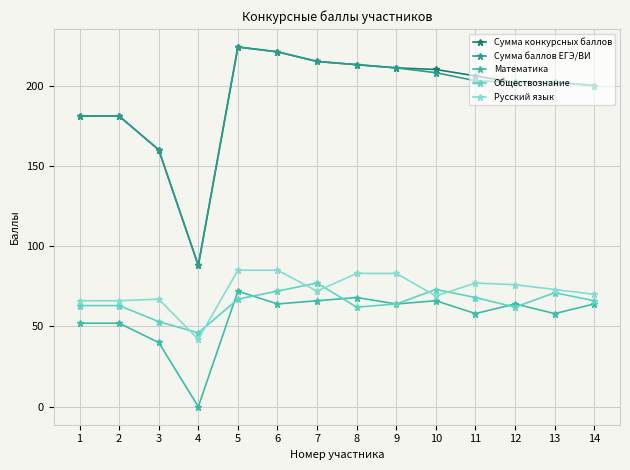

The Математика series shows 58 at 11. True or false?

True